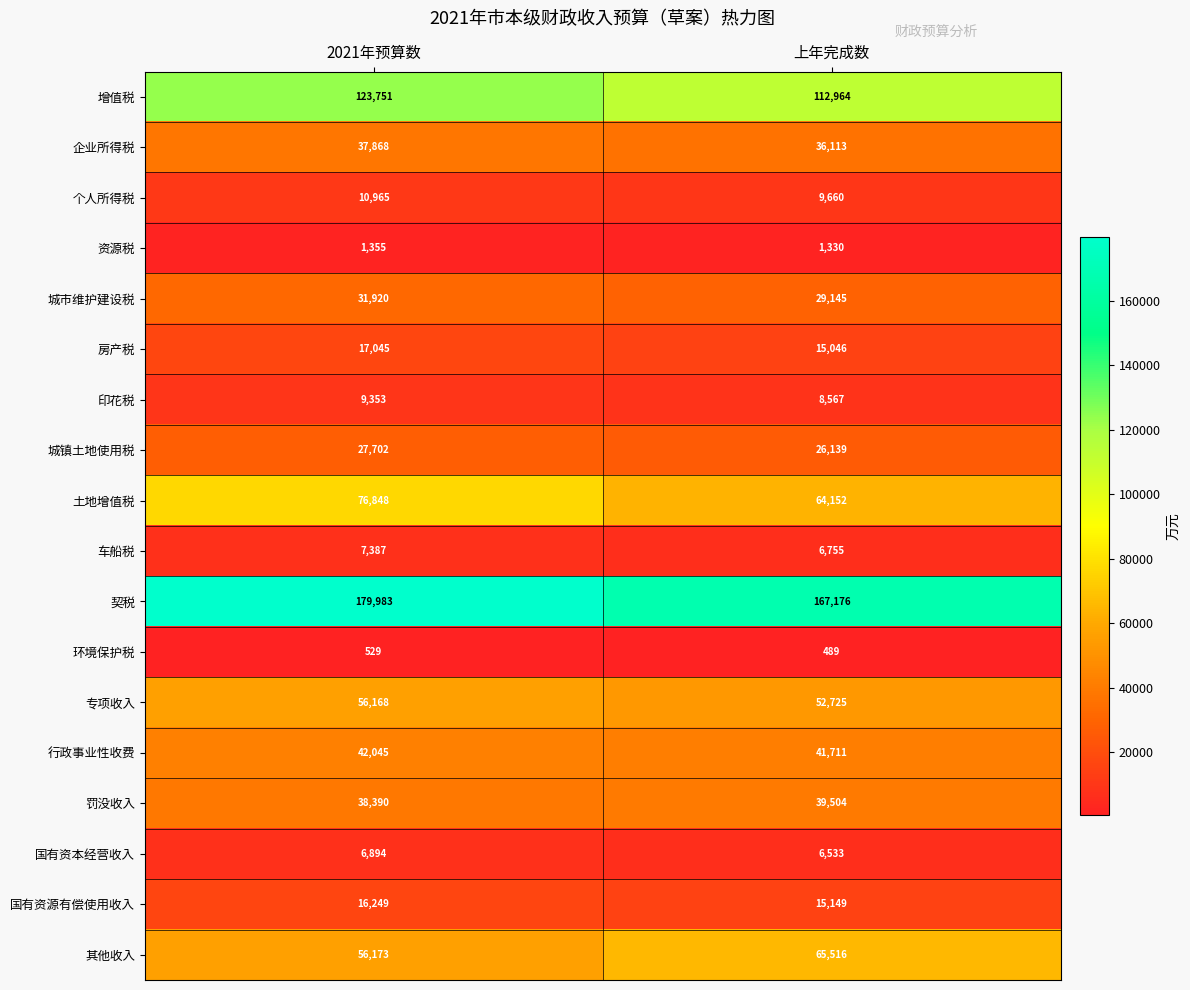

The value of 个人所得税 at 上年完成数 is 17093. True or false?

False